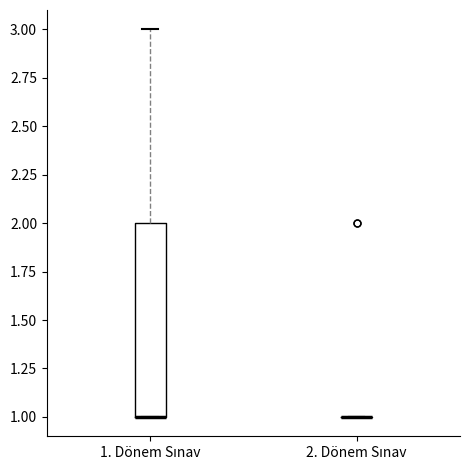

Reading left to right, read every box against the y-axis: the position of its median line, the range the box covers, and the ends of its whiskers. The values are not printed on the chart, so give them approximately, as read against the axis.

1. Dönem Sınav: median 1 (drawn on the box's lower edge), box 1 to 2, whiskers 1 to 3
2. Dönem Sınav: box collapsed to a line at 1, whiskers 1 to 1